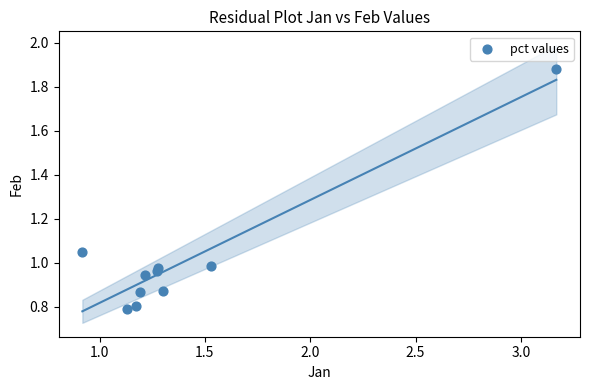

What is the range of X values (max minus min)?

2.2